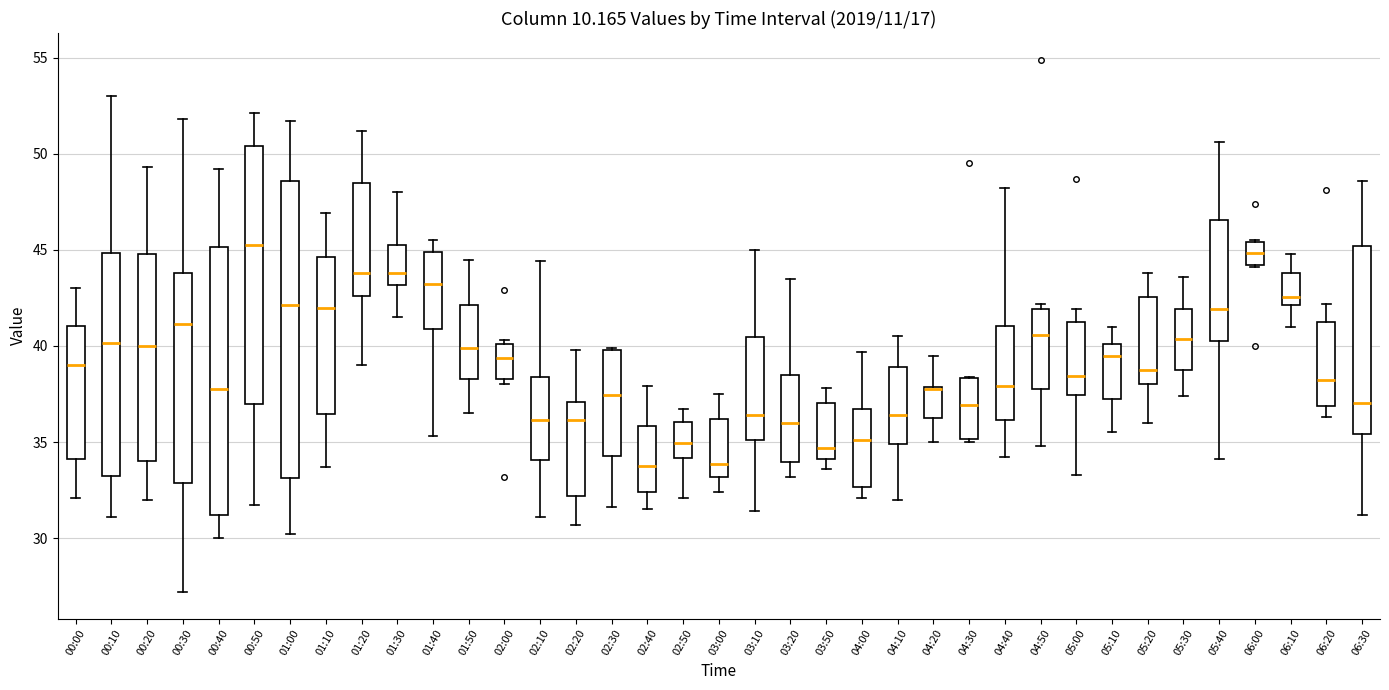

Reading left to right, read every box against the y-axis: the position of its median line, the range the box covers, and the ends of its whiskers. The values are not printed on the chart, so give them approximately, as read against the axis.

00:00: median 39.0, box 34.0 to 41.0, whiskers 32.0 to 43.0
00:10: median 40.0, box 33.0 to 45.0, whiskers 31.0 to 53.0
00:20: median 40.0, box 34.0 to 45.0, whiskers 32.0 to 49.5
00:30: median 41.0, box 33.0 to 44.0, whiskers 27.0 to 52.0
00:40: median 38.0, box 31.0 to 45.0, whiskers 30.0 to 49.0
00:50: median 45.5, box 37.0 to 50.5, whiskers 31.5 to 52.0
01:00: median 42.0, box 33.0 to 48.5, whiskers 30.0 to 51.5
01:10: median 42.0, box 36.5 to 44.5, whiskers 33.5 to 47.0
01:20: median 44.0, box 42.5 to 48.5, whiskers 39.0 to 51.0
01:30: median 44.0, box 43.0 to 45.5, whiskers 41.5 to 48.0
01:40: median 43.0, box 41.0 to 45.0, whiskers 35.5 to 45.5
01:50: median 40.0, box 38.5 to 42.0, whiskers 36.5 to 44.5
02:00: median 39.5, box 38.5 to 40.0, whiskers 38.0 to 40.5
02:10: median 36.0, box 34.0 to 38.5, whiskers 31.0 to 44.5
02:20: median 36.0, box 32.0 to 37.0, whiskers 30.5 to 40.0
02:30: median 37.5, box 34.5 to 40.0, whiskers 31.5 to 40.0
02:40: median 34.0, box 32.5 to 36.0, whiskers 31.5 to 38.0
02:50: median 35.0, box 34.0 to 36.0, whiskers 32.0 to 36.5
03:00: median 34.0, box 33.0 to 36.0, whiskers 32.5 to 37.5
03:10: median 36.5, box 35.0 to 40.5, whiskers 31.5 to 45.0
03:20: median 36.0, box 34.0 to 38.5, whiskers 33.0 to 43.5
03:50: median 34.5, box 34.0 to 37.0, whiskers 33.5 to 38.0
04:00: median 35.0, box 32.5 to 36.5, whiskers 32.0 to 39.5
04:10: median 36.5, box 35.0 to 39.0, whiskers 32.0 to 40.5
04:20: median 38.0, box 36.5 to 38.0, whiskers 35.0 to 39.5
04:30: median 37.0, box 35.0 to 38.5, whiskers 35.0 (just below the box's lower edge) to 38.5
04:40: median 38.0, box 36.0 to 41.0, whiskers 34.0 to 48.0
04:50: median 40.5, box 38.0 to 42.0, whiskers 35.0 to 42.0 (just above the box's upper edge)
05:00: median 38.5, box 37.5 to 41.0, whiskers 33.5 to 42.0
05:10: median 39.5, box 37.0 to 40.0, whiskers 35.5 to 41.0
05:20: median 39.0, box 38.0 to 42.5, whiskers 36.0 to 44.0
05:30: median 40.5, box 38.5 to 42.0, whiskers 37.5 to 43.5
05:40: median 42.0, box 40.5 to 46.5, whiskers 34.0 to 50.5
06:00: median 45.0, box 44.0 to 45.5, whiskers 44.0 to 45.5
06:10: median 42.5, box 42.0 to 44.0, whiskers 41.0 to 45.0
06:20: median 38.5, box 37.0 to 41.5, whiskers 36.5 to 42.0
06:30: median 37.0, box 35.5 to 45.0, whiskers 31.0 to 48.5